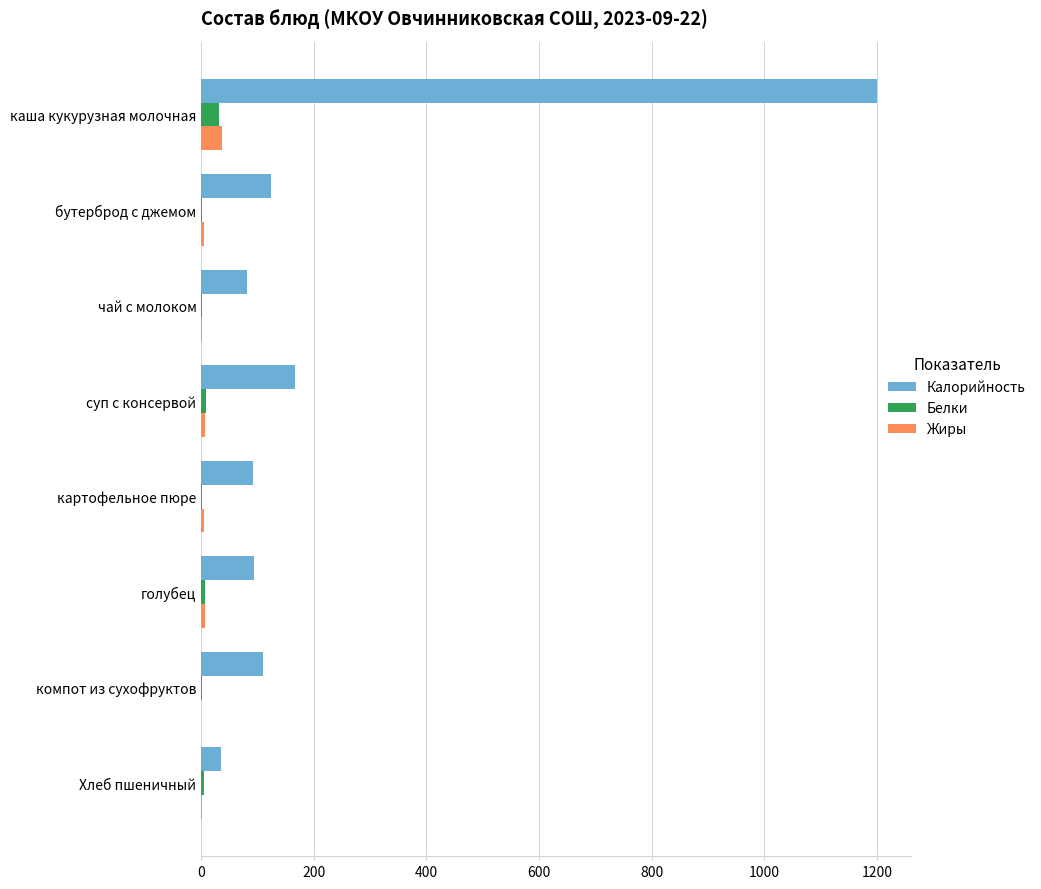

Which series changed the most between суп с консервой and Хлеб пшеничный?

Калорийность